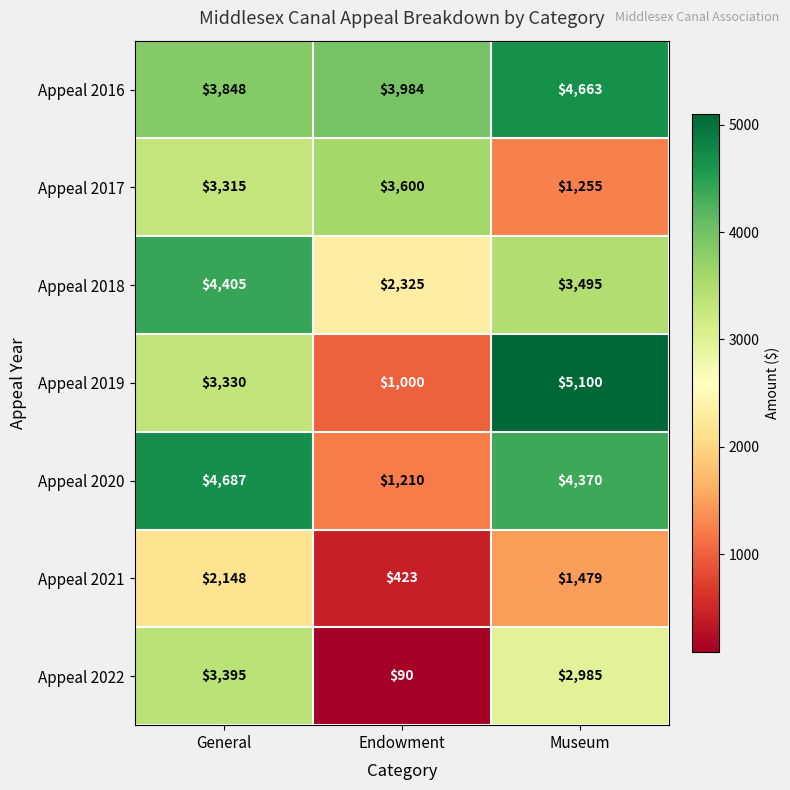

Rank the series by their maximum value, from lowest to highest.

Appeal 2021, Appeal 2022, Appeal 2017, Appeal 2018, Appeal 2016, Appeal 2020, Appeal 2019